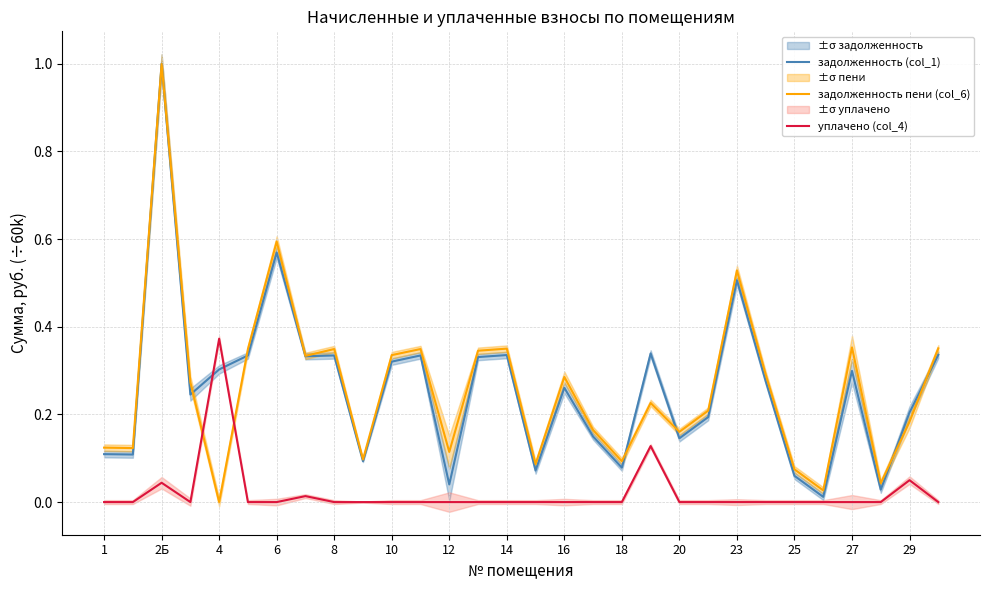

True or false: задолженность (col_1) and уплачено (col_4) intersect in this chart.

True